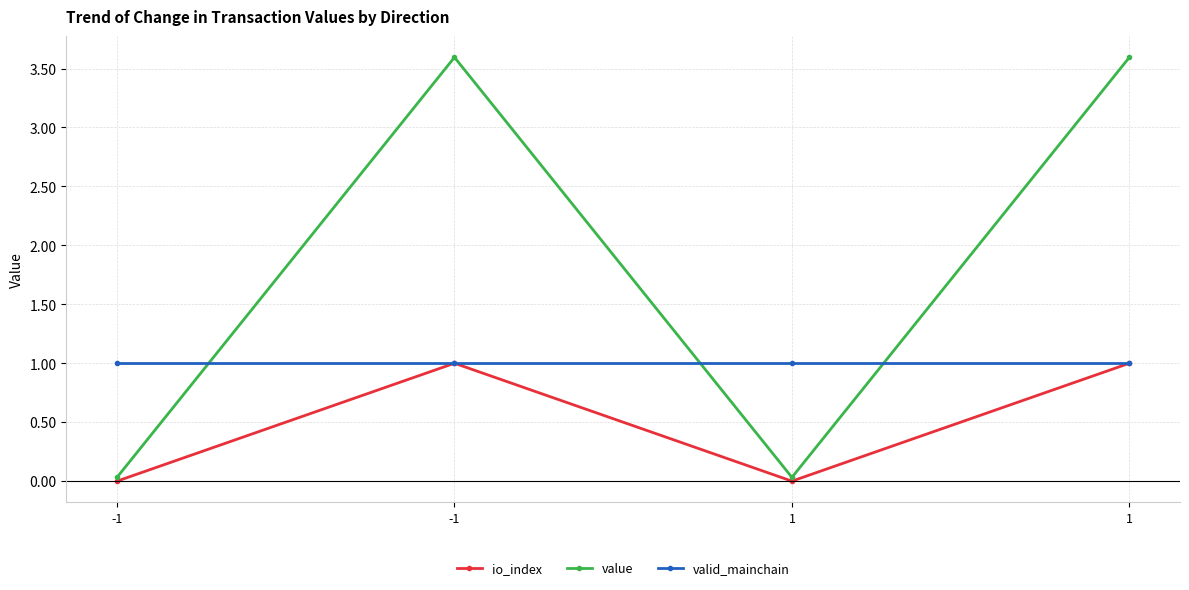

Is this an area chart (filled region under the line)?

No